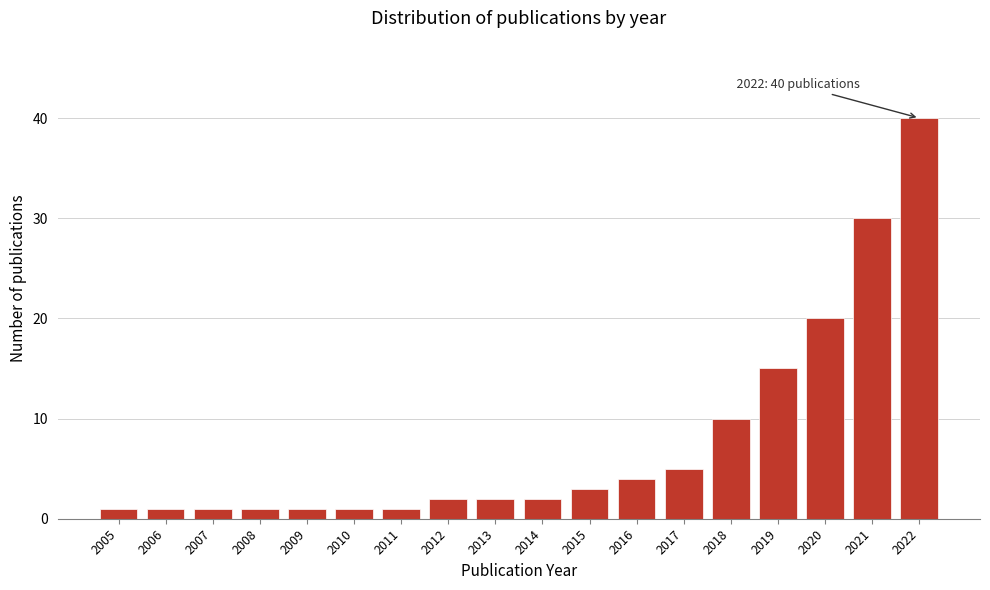

Reading left to right, extract all data points from this chart.

2005=1	2006=1	2007=1	2008=1	2009=1	2010=1	2011=1	2012=2	2013=2	2014=2	2015=3	2016=4	2017=5	2018=10	2019=15	2020=20	2021=30	2022=40